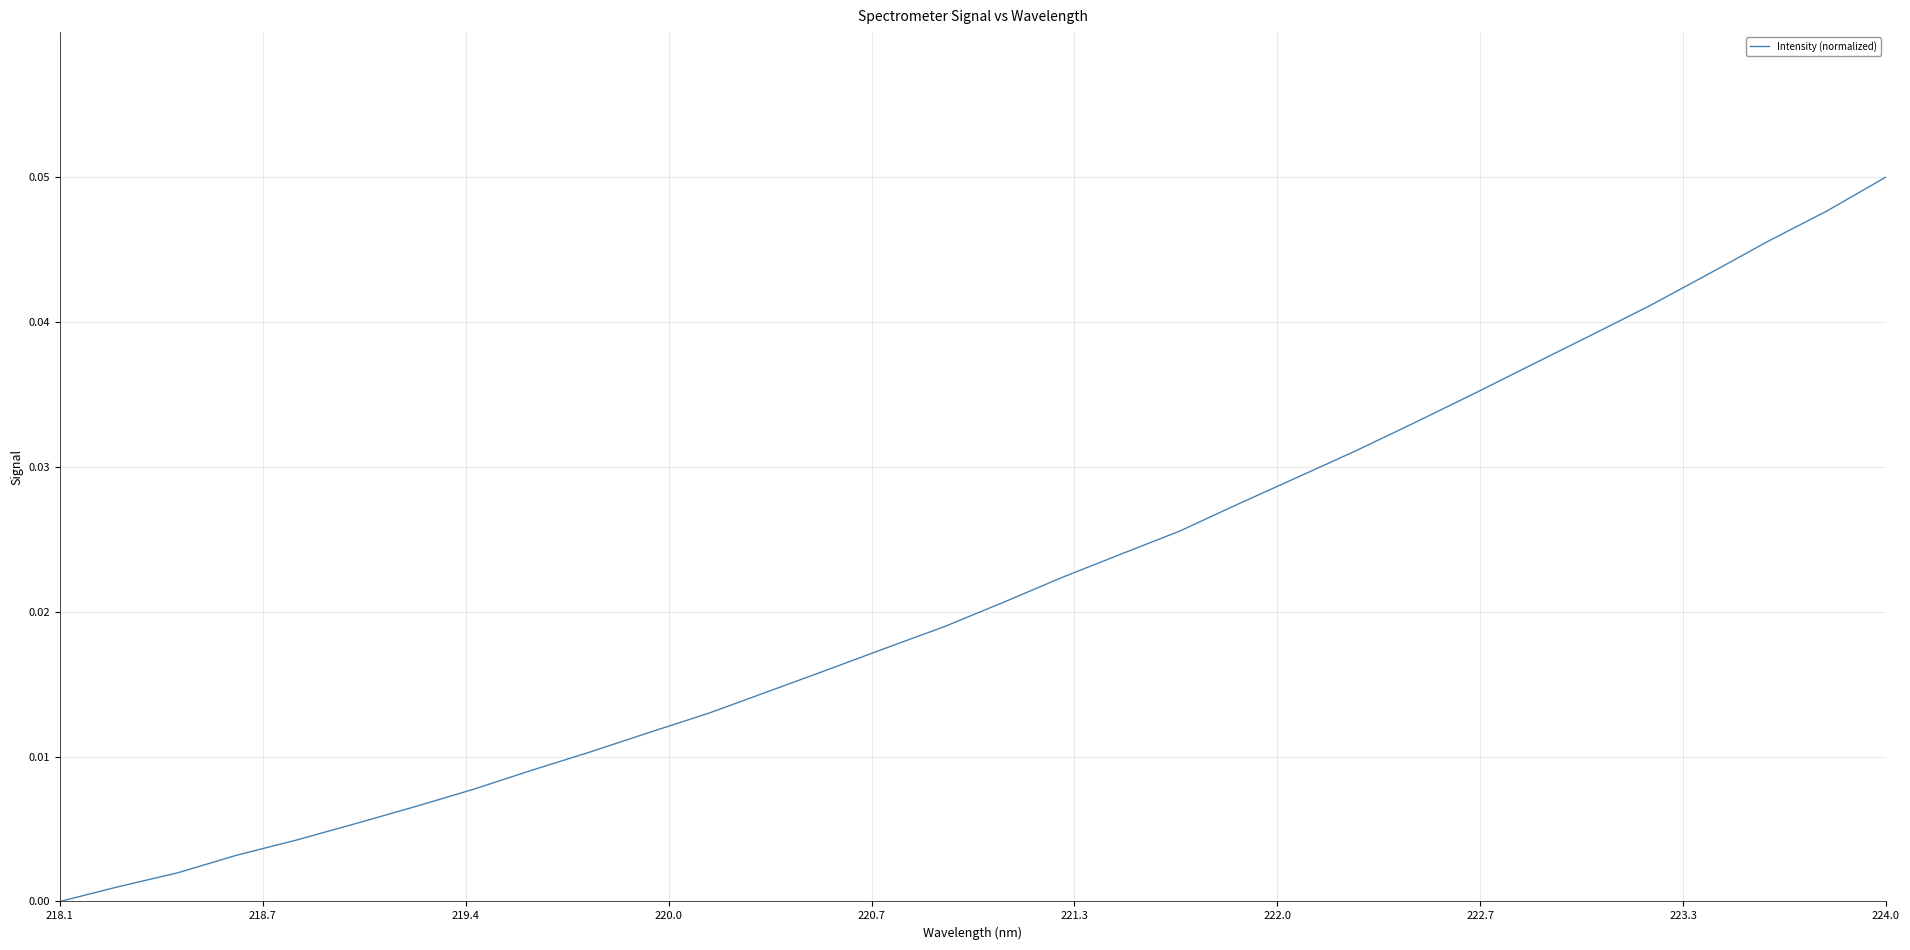

Which category has the highest value across all series?

224.0